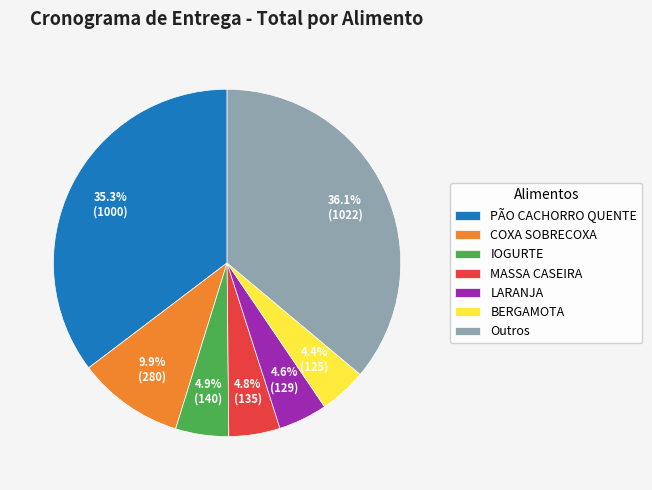

Count the number of slices in the pie.

7